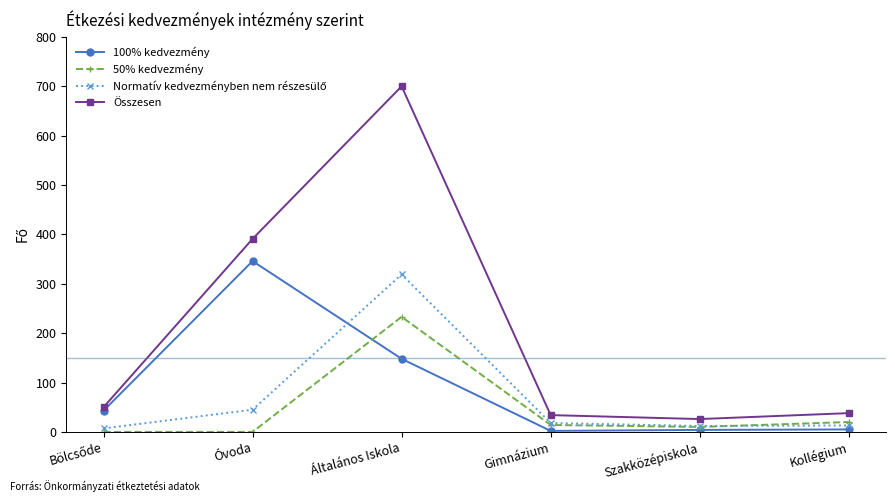

What value does the 50% kedvezmény series have at Gimnázium, to the nearest 5?

15